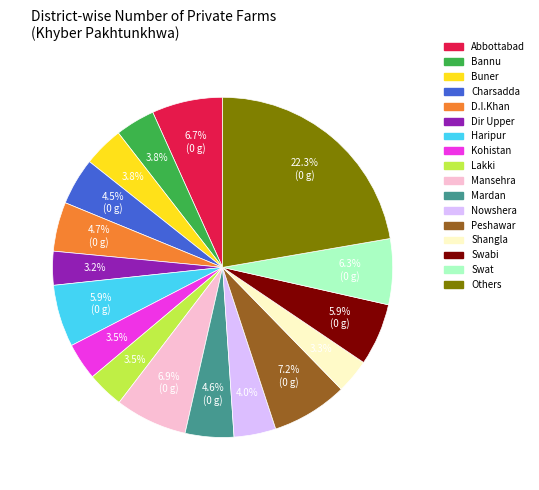

How many slices are in this pie chart?

17